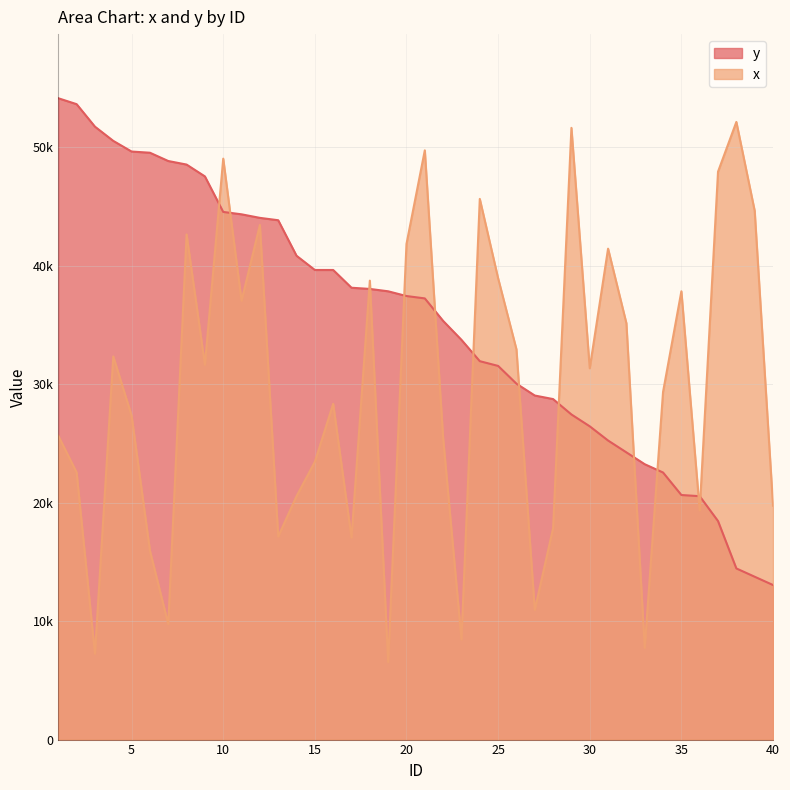

Reading right to left, extract all data points from this chart.

y: 13050	13750	14450	18450	20550	20650	22550	23250	24250	25250	26450	27450	28750	29050	30050	31550	31950	33750	35350	37250	37450	37850	38050	38150	39650	39650	40850	43850	44050	44350	44550	47550	48550	48850	49550	49650	50550	51750	53650	54150
x: 19750	44650	52150	47950	19350	37850	29350	7750	35150	41450	31350	51650	17850	10950	32950	38950	45650	8450	25450	49750	41850	6550	38750	17050	28350	23450	20550	17150	43450	37050	49050	31650	42650	9750	15950	27350	32350	7250	22550	25650